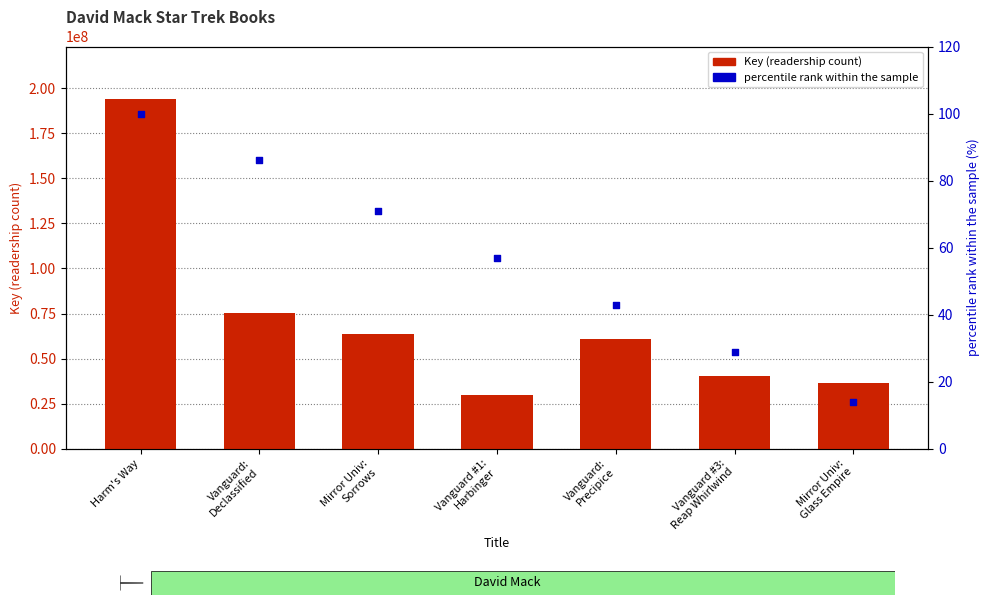

Which series has the widest spread of Y values?

Key (readership count)